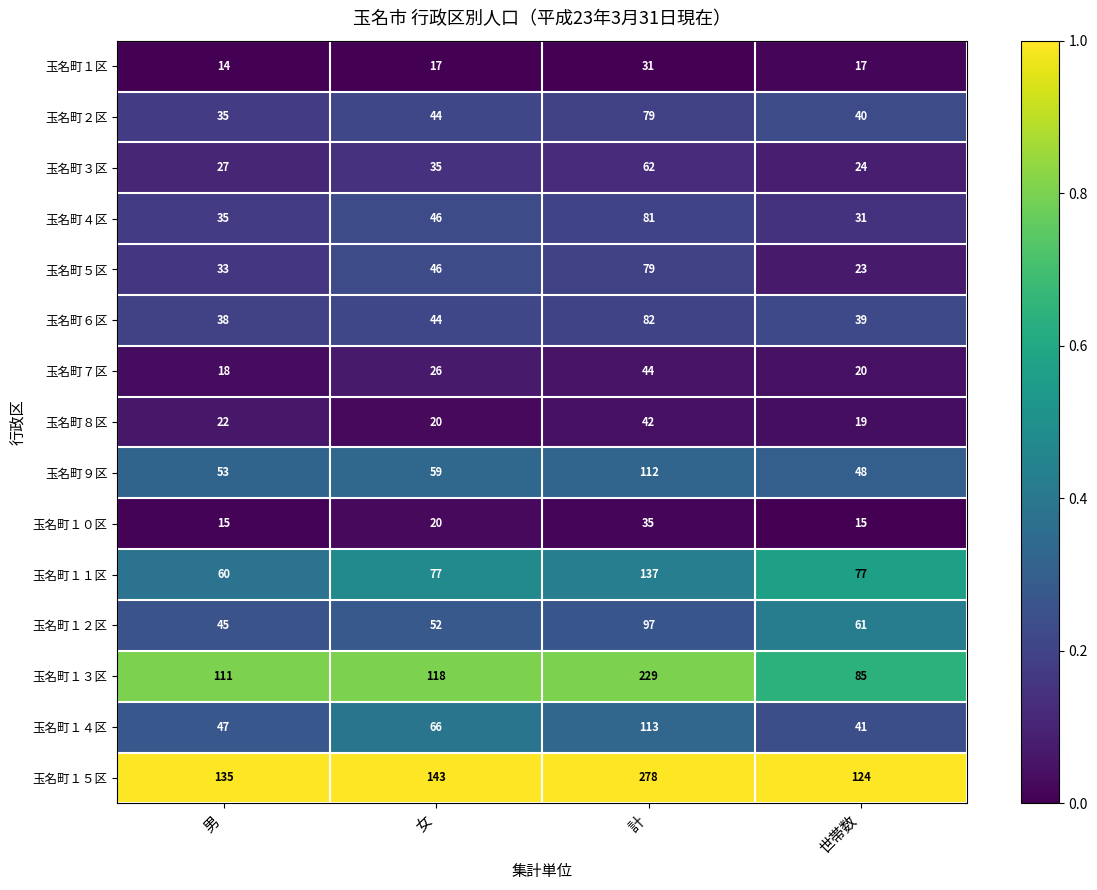

Is it true that 玉名町１５区 equals 208 at 男?

False